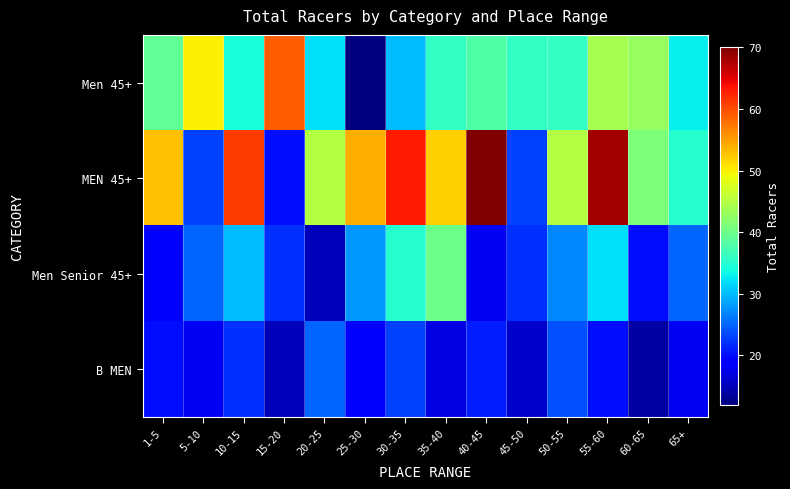

Reading left to right, transcribe all the data shown in this chart.

Men 45+: 1-5=39	5-10=50	10-15=34	15-20=59	20-25=32	25-30=12	30-35=30	35-40=36	40-45=38	45-50=36	50-55=36	55-60=44	60-65=43	65+=33
MEN 45+: 1-5=53	5-10=23	10-15=61	15-20=20	20-25=45	25-30=54	30-35=63	35-40=52	40-45=70	45-50=23	50-55=45	55-60=68	60-65=41	65+=35
Men Senior 45+: 1-5=19	5-10=25	10-15=30	15-20=22	20-25=15	25-30=28	30-35=35	35-40=40	40-45=18	45-50=22	50-55=27	55-60=32	60-65=20	65+=25
B MEN: 1-5=20	5-10=18	10-15=22	15-20=15	20-25=25	25-30=19	30-35=23	35-40=17	40-45=21	45-50=16	50-55=24	55-60=20	60-65=14	65+=18